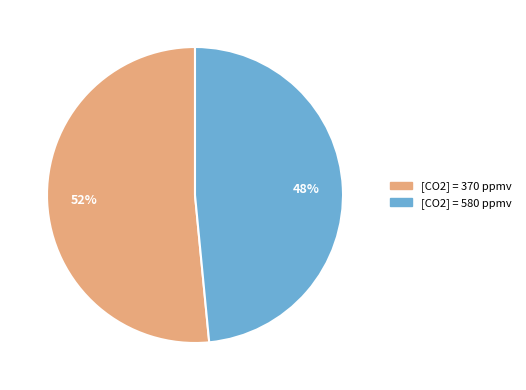

To the nearest percent, what is the average slice percentage?

50%